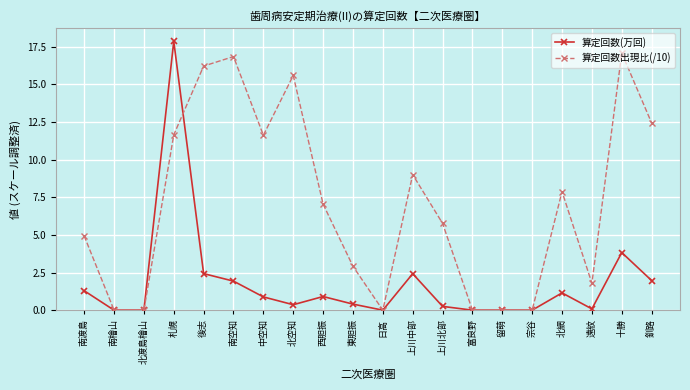

Which series has the largest total across all categories?

算定回数出現比(/10)